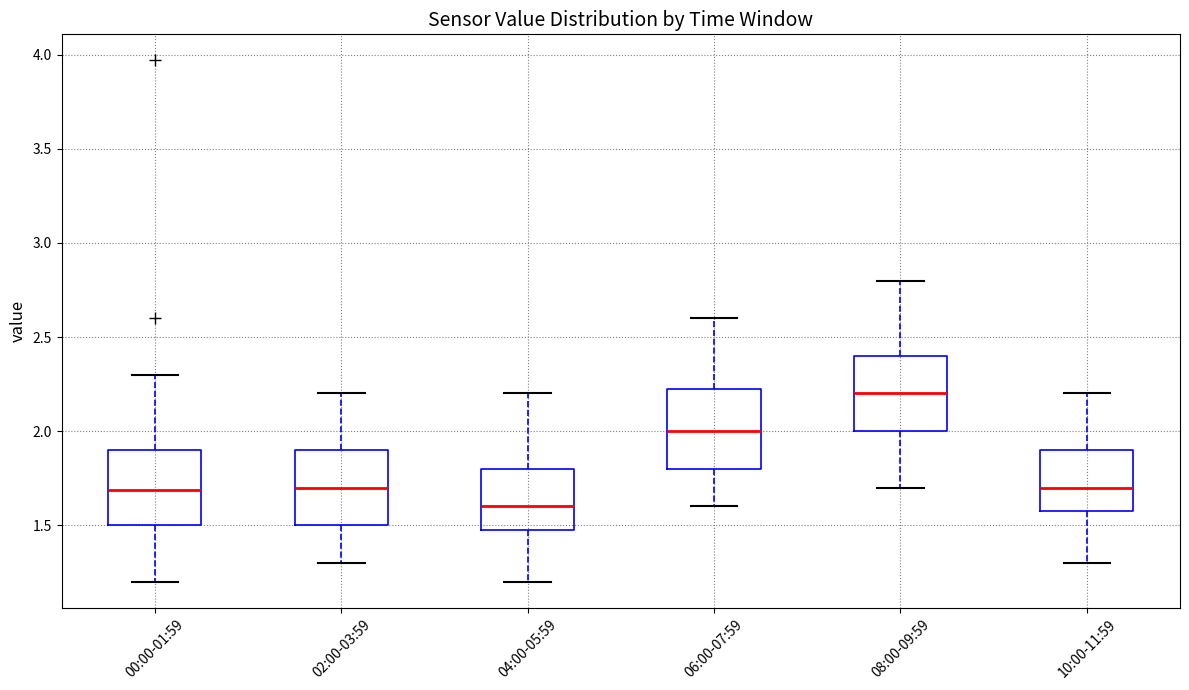

Reading left to right, read every box against the y-axis: the position of its median line, the range the box covers, and the ends of its whiskers. The values are not printed on the chart, so give them approximately, as read against the axis.

00:00-01:59: median 1.70, box 1.50 to 1.90, whiskers 1.20 to 2.30
02:00-03:59: median 1.70, box 1.50 to 1.90, whiskers 1.30 to 2.20
04:00-05:59: median 1.60, box 1.50 to 1.80, whiskers 1.20 to 2.20
06:00-07:59: median 2.00, box 1.80 to 2.25, whiskers 1.60 to 2.60
08:00-09:59: median 2.20, box 2.00 to 2.40, whiskers 1.70 to 2.80
10:00-11:59: median 1.70, box 1.60 to 1.90, whiskers 1.30 to 2.20